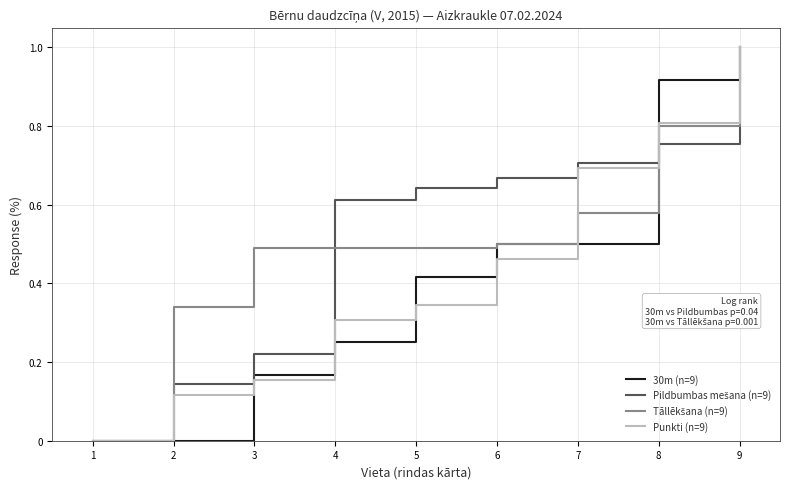

The 30m (n=9) series shows 0.2 at 5. True or false?

False